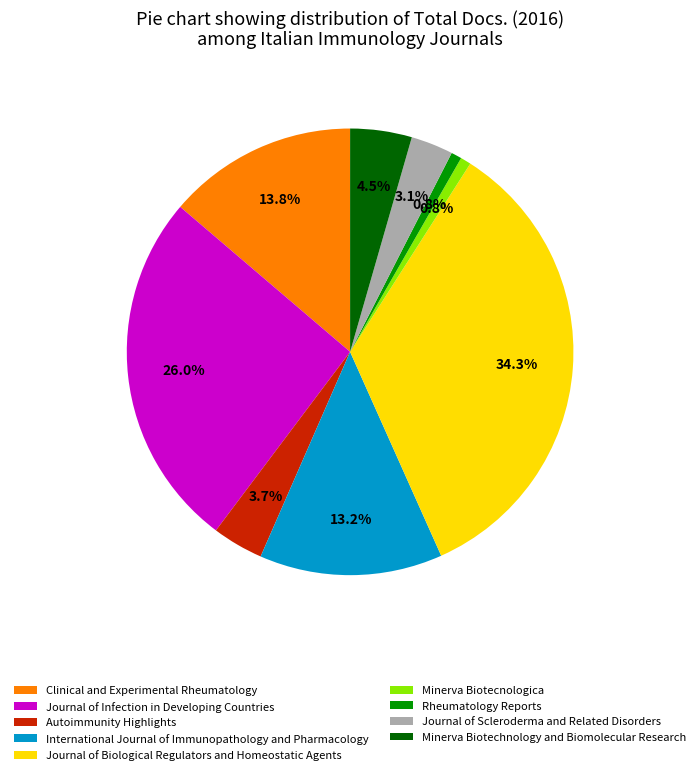

Approximately how many times larger is the value at Rheumatology Reports compared to International Journal of Immunopathology and Pharmacology?

0.1